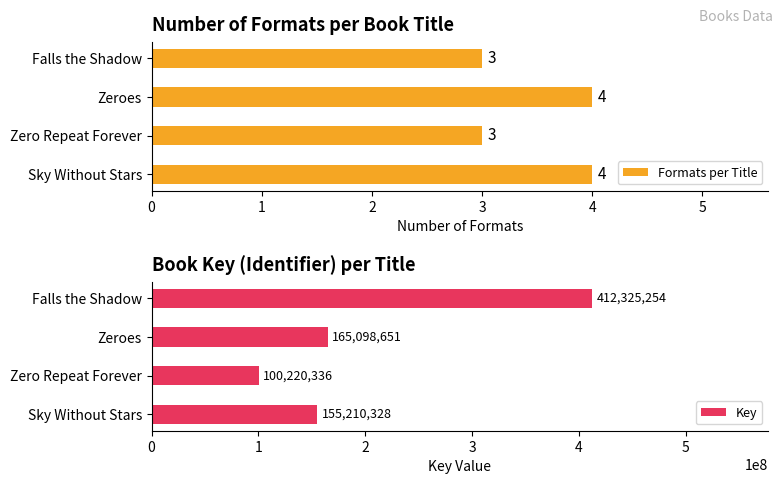

Which series has the largest range (max minus min)?

Key